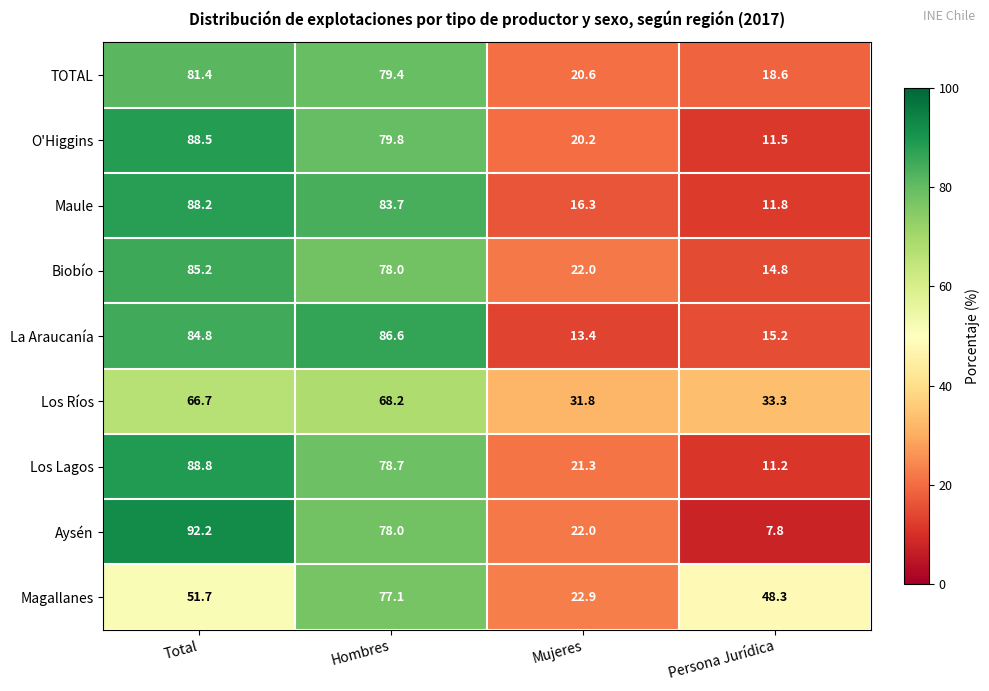

Count the number of data series in this chart.

9